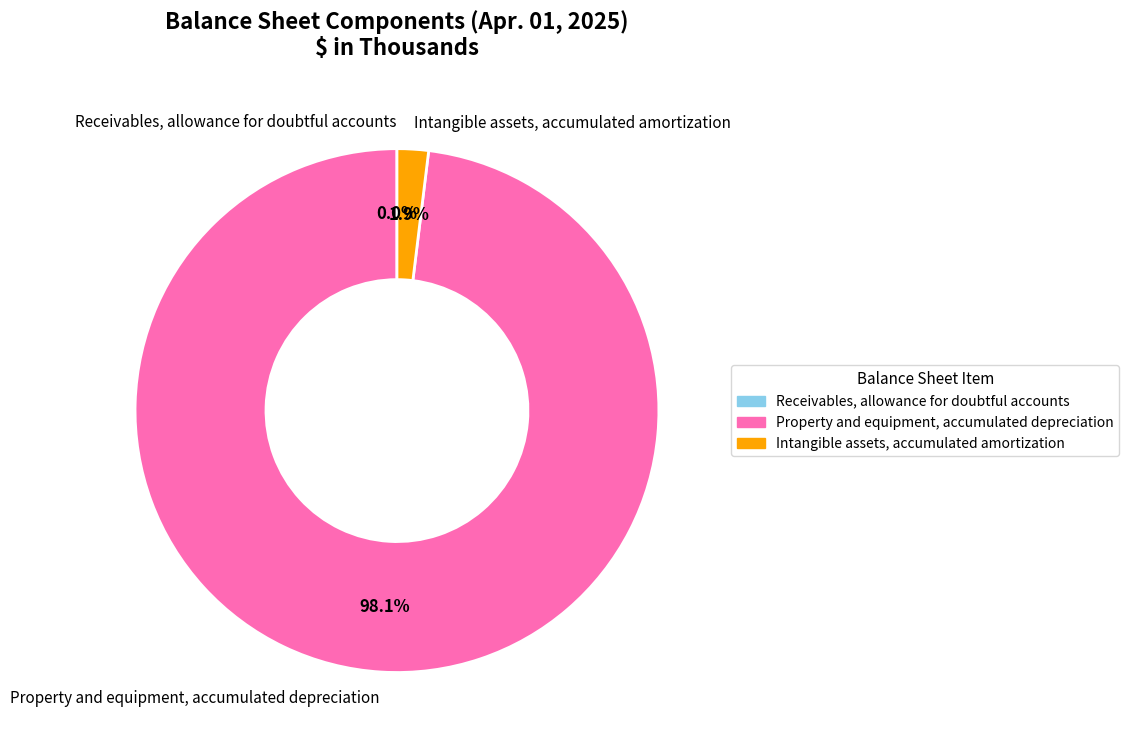

The Intangible assets, accumulated amortization slice represents 15% of the pie. True or false?

False